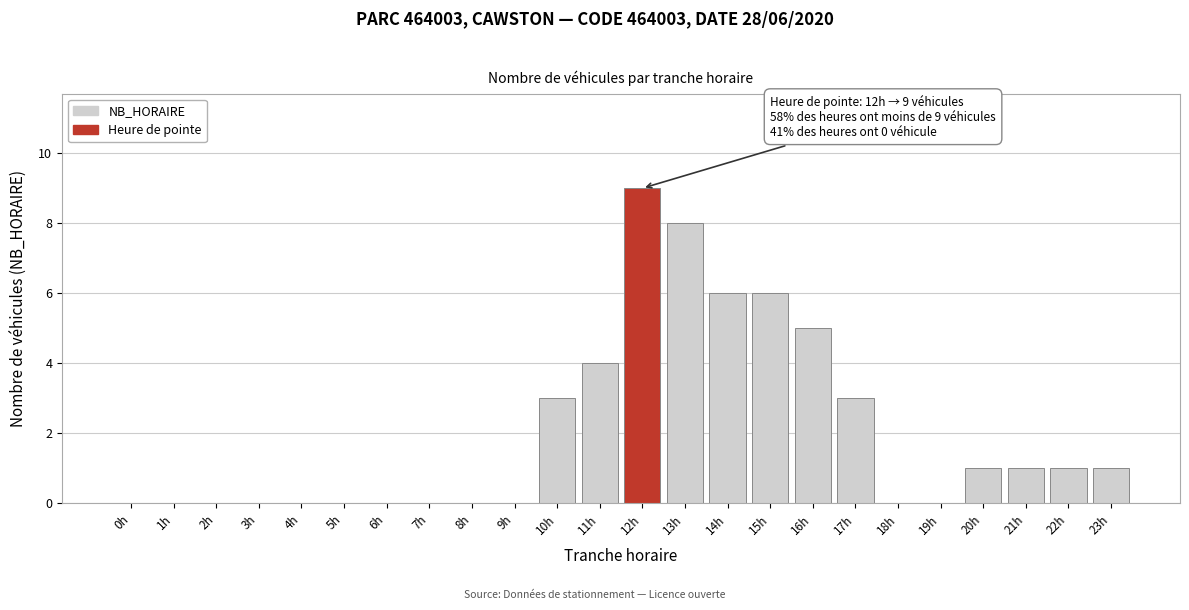

Reading left to right, transcribe all the data shown in this chart.

0h=0	1h=0	2h=0	3h=0	4h=0	5h=0	6h=0	7h=0	8h=0	9h=0	10h=3	11h=4	12h=9	13h=8	14h=6	15h=6	16h=5	17h=3	18h=0	19h=0	20h=1	21h=1	22h=1	23h=1